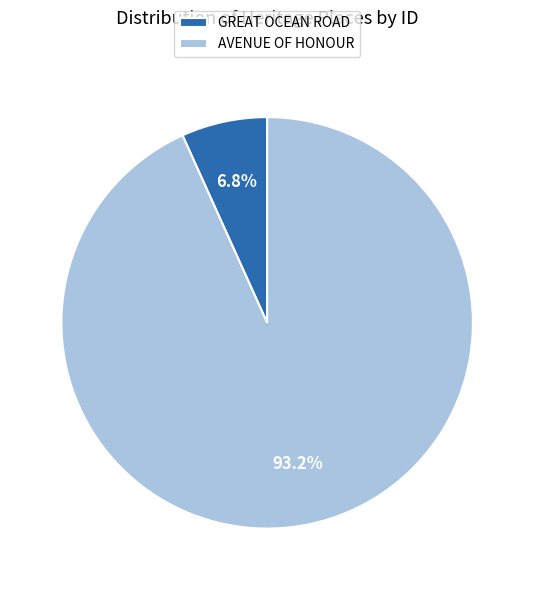

Which has a higher value, AVENUE OF HONOUR or GREAT OCEAN ROAD?

AVENUE OF HONOUR